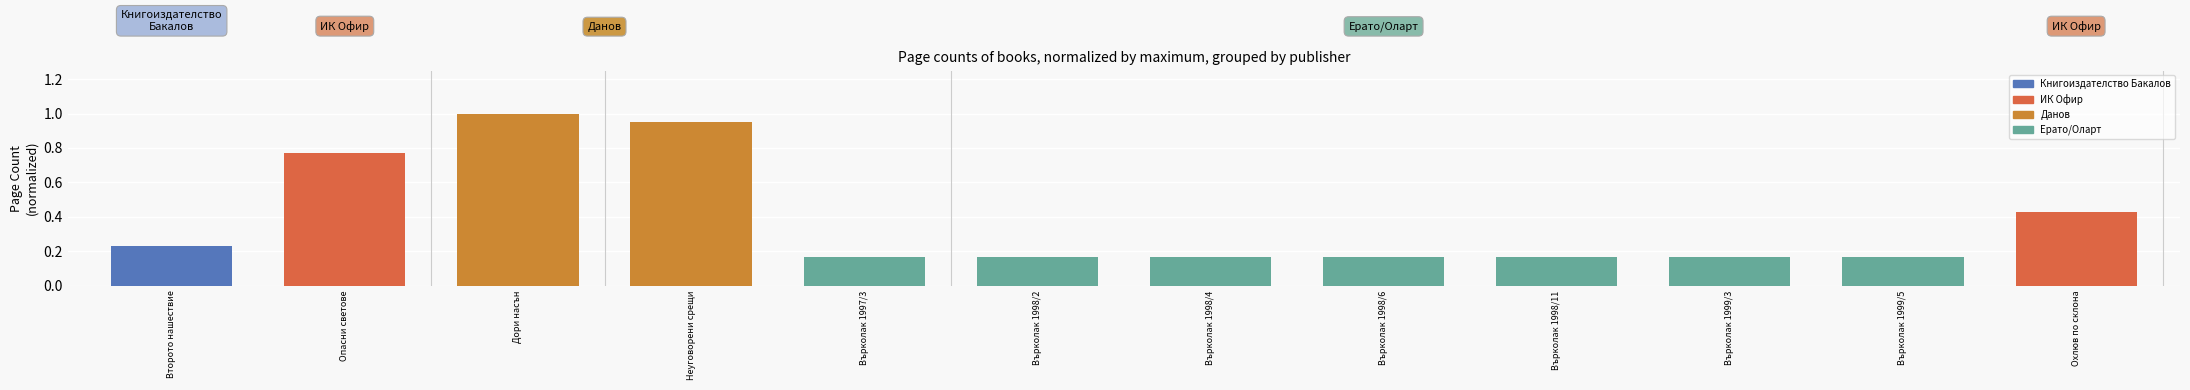

What is the sum of all values?

4.5